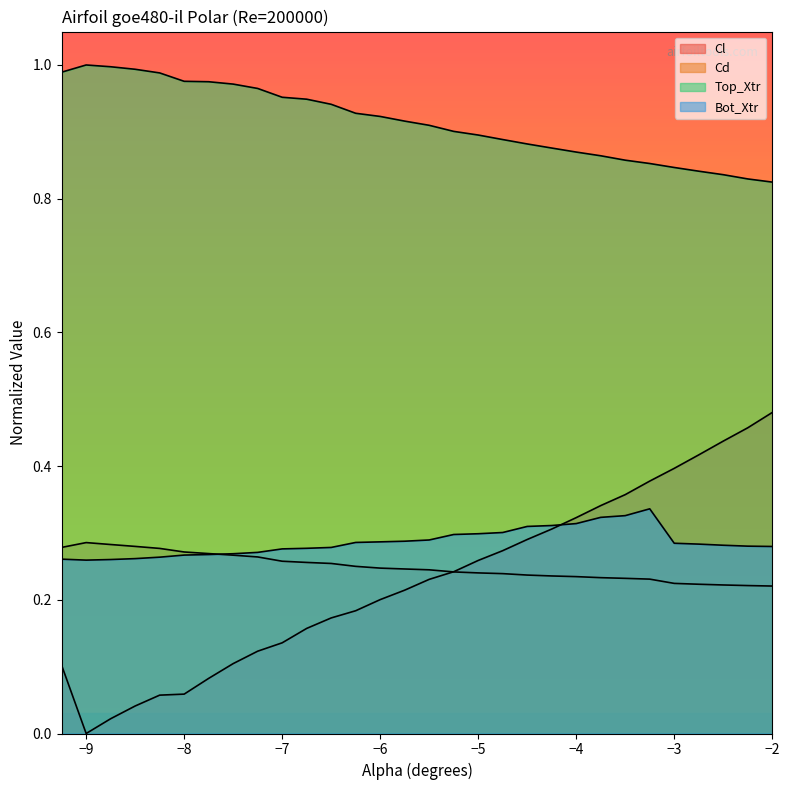

What is the label of the 29th point from the right?

-9.0